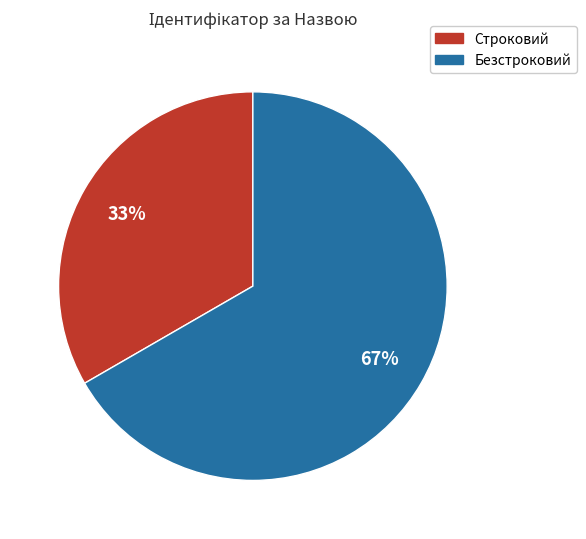

Count the number of slices in the pie.

2